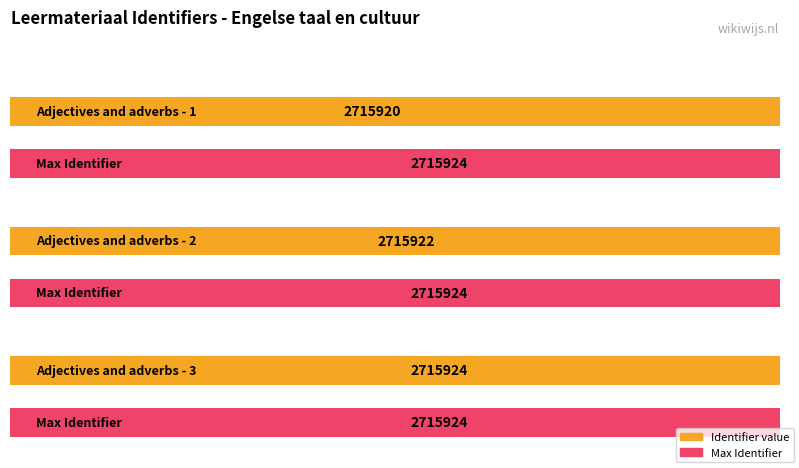

What is the ratio of the value at Adjectives and adverbs - 1 to the value at Adjectives and adverbs - 2?

1.0